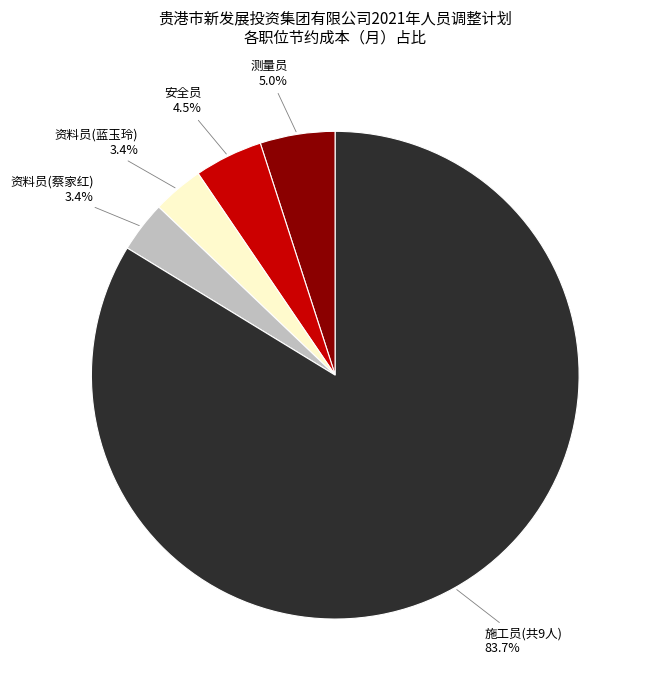

Is there a majority slice in this chart?

Yes